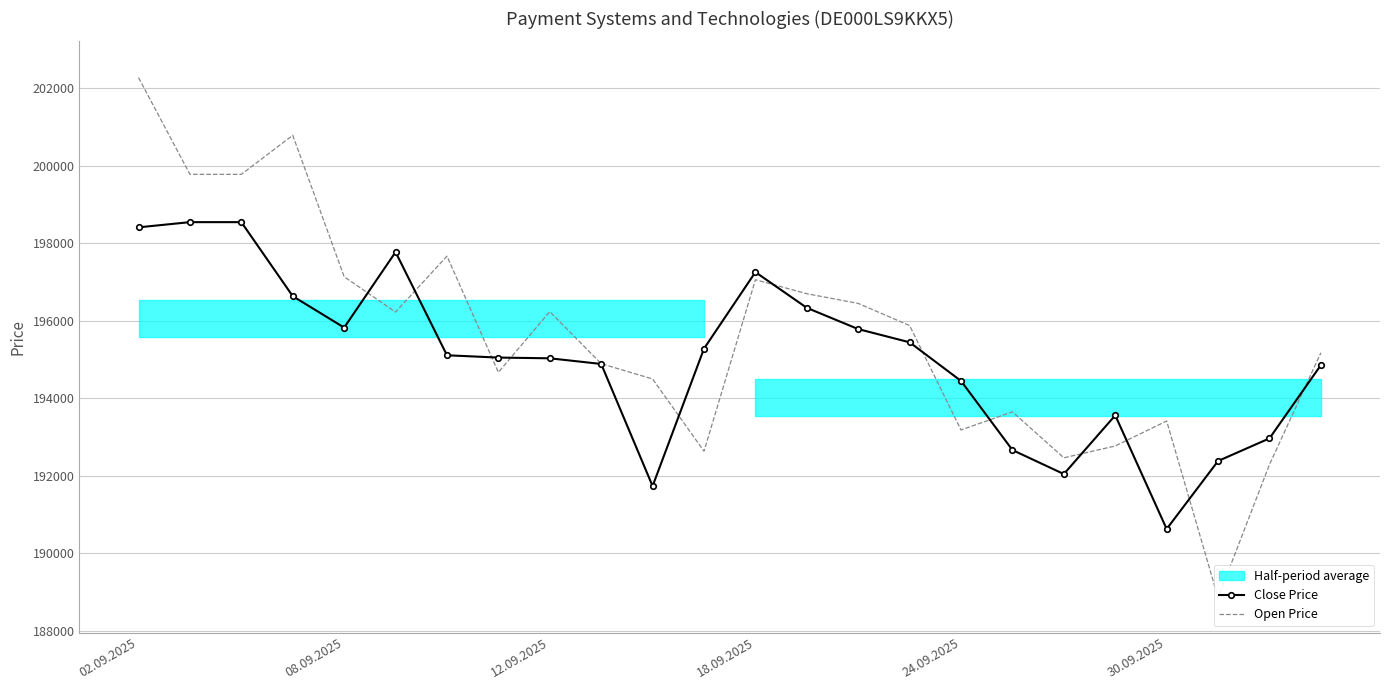

Where is Open Price nearest to the value 195562?

15